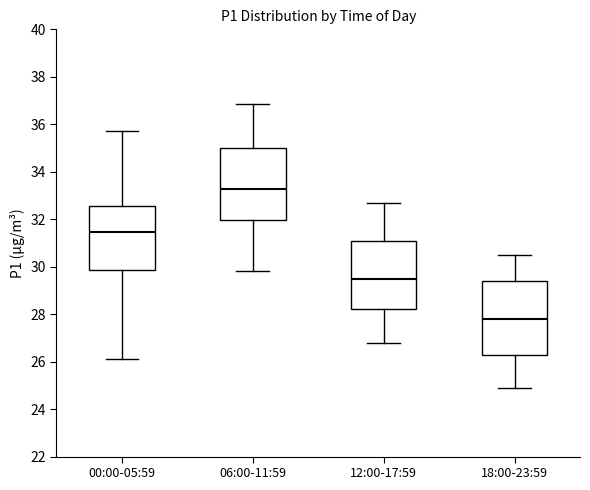

Reading left to right, read every box against the y-axis: the position of its median line, the range the box covers, and the ends of its whiskers. The values are not printed on the chart, so give them approximately, as read against the axis.

00:00-05:59: median 31.4, box 29.8 to 32.6, whiskers 26.2 to 35.8
06:00-11:59: median 33.2, box 32.0 to 35.0, whiskers 29.8 to 36.8
12:00-17:59: median 29.6, box 28.2 to 31.2, whiskers 26.8 to 32.8
18:00-23:59: median 27.8, box 26.4 to 29.4, whiskers 25.0 to 30.6